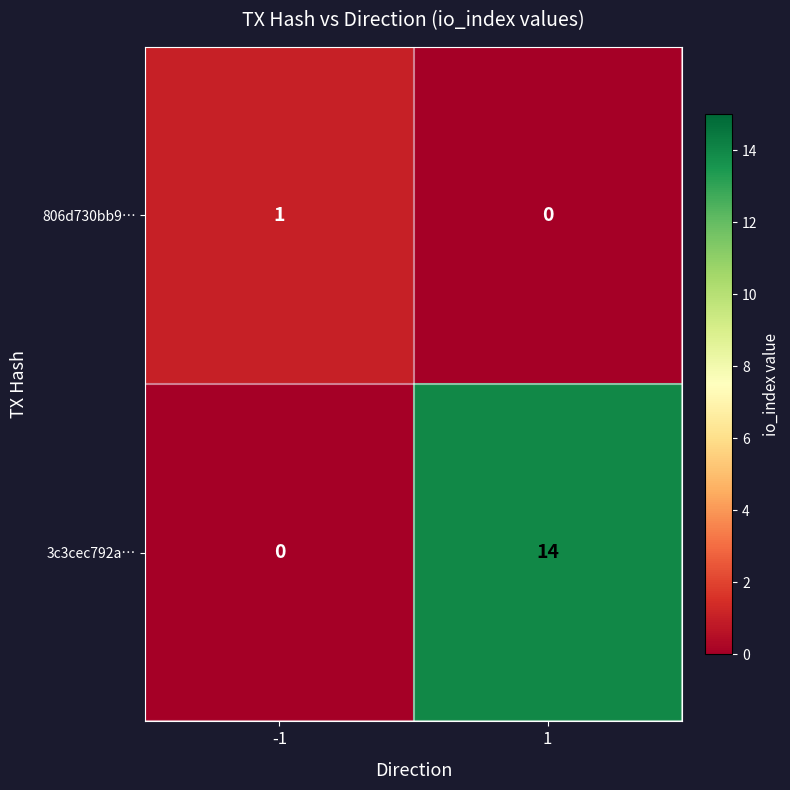

Which series has the largest range (max minus min)?

3c3cec792a…